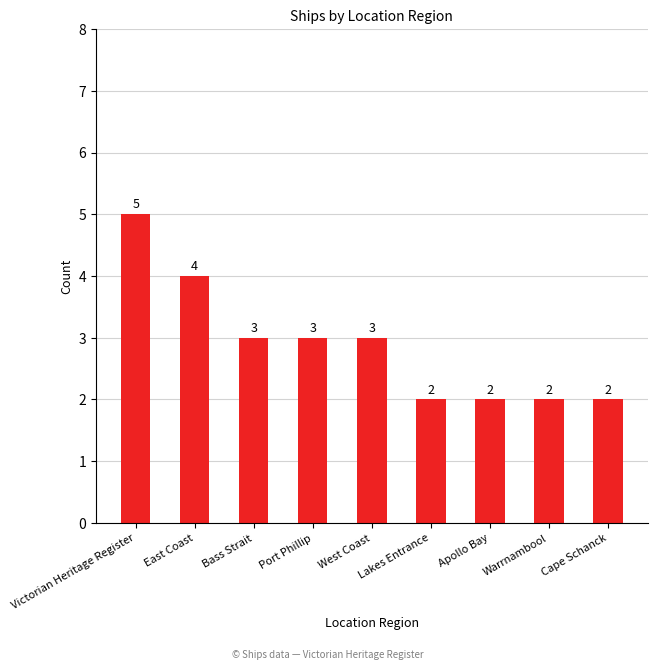

What is the greatest value displayed?

5